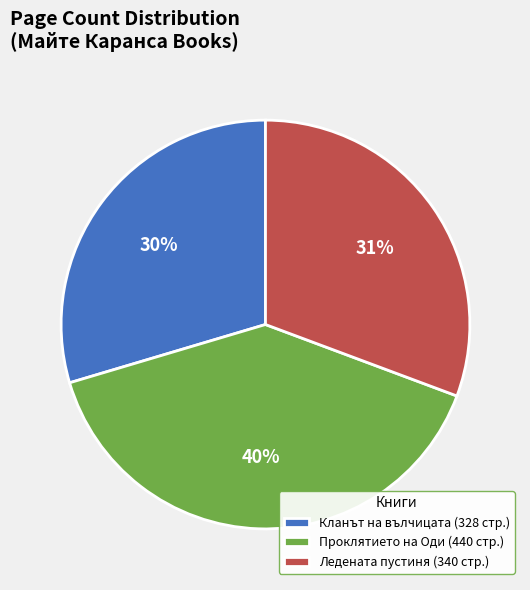

Is there any slice that represents more than half of the pie?

No